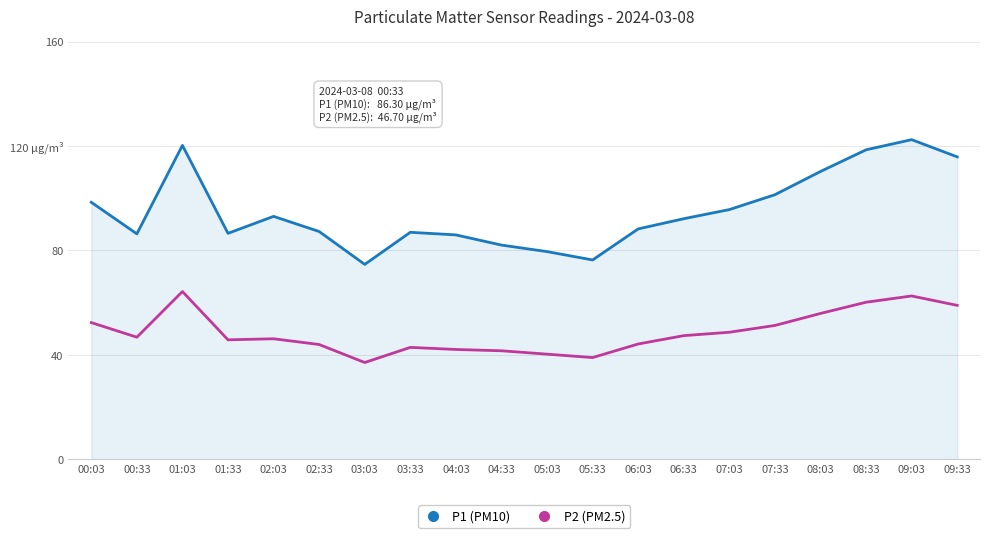

The P1 series shows 175.2 at 08:33. True or false?

False